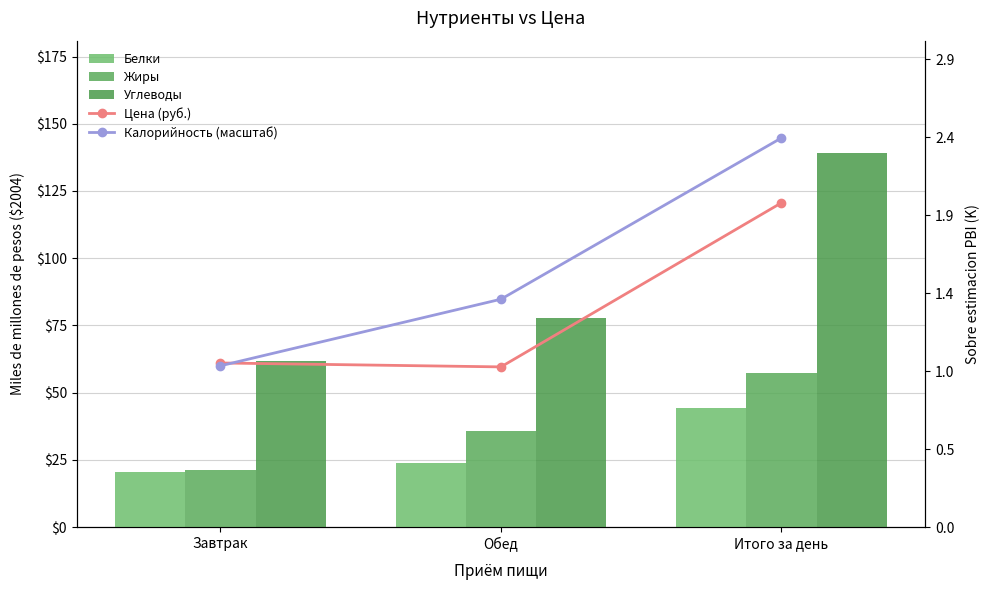

What is the spread (max minus min) of values at Итого за день?

205.3